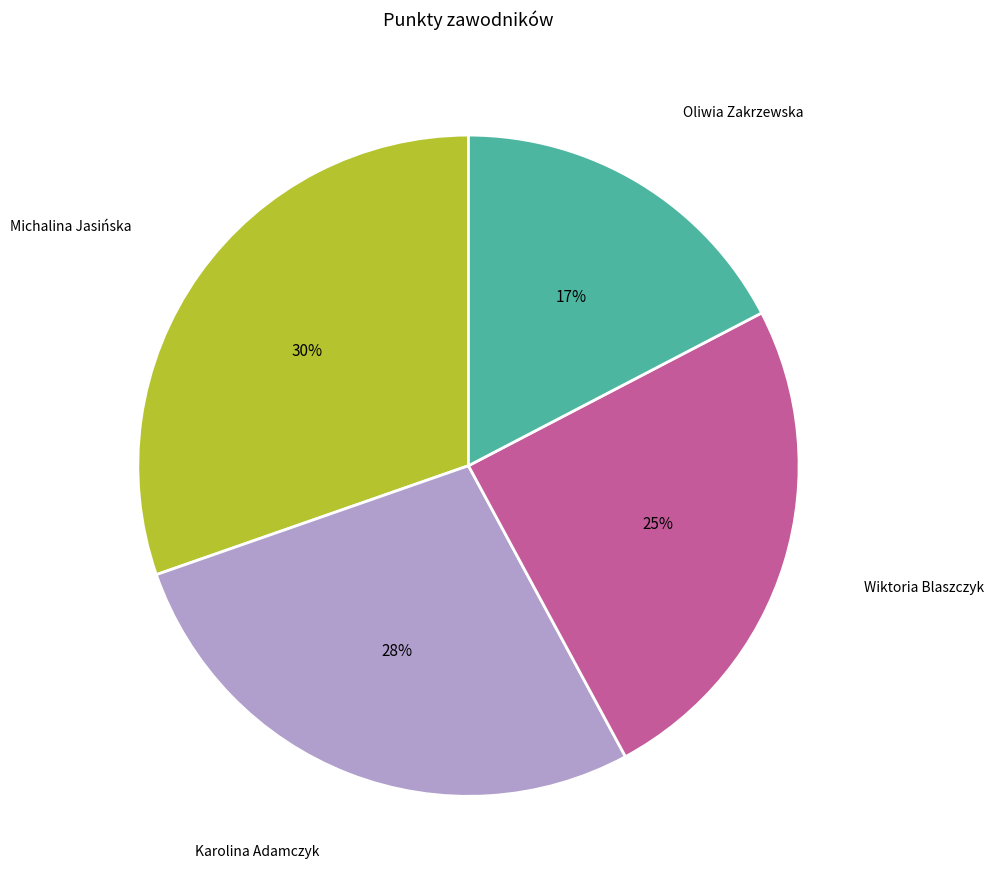

Is there a majority slice in this chart?

No